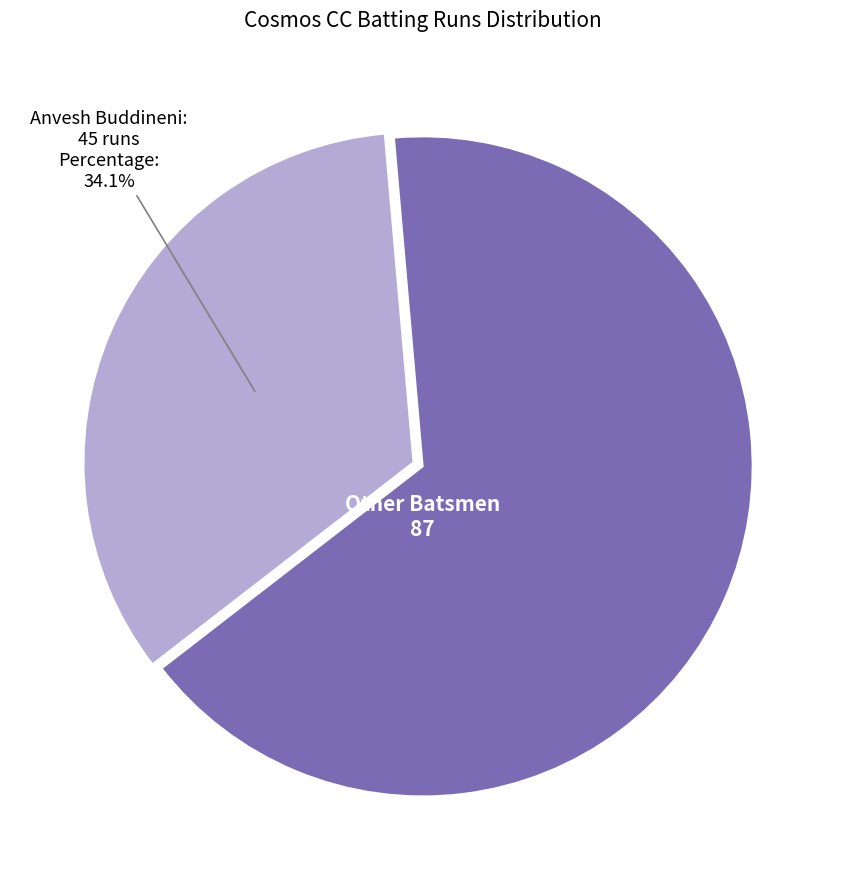

Rank the categories by value from highest to lowest.

Other Batsmen, Anvesh Buddineni